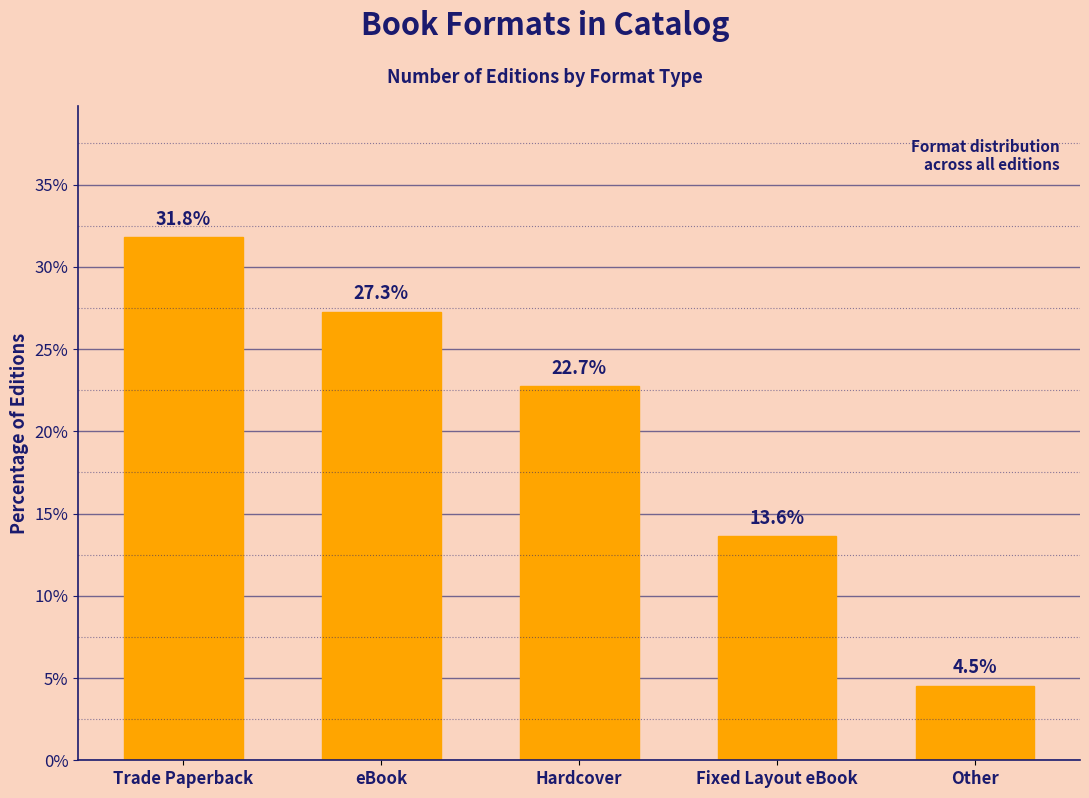

Which label corresponds to the smallest value in the chart?

Other